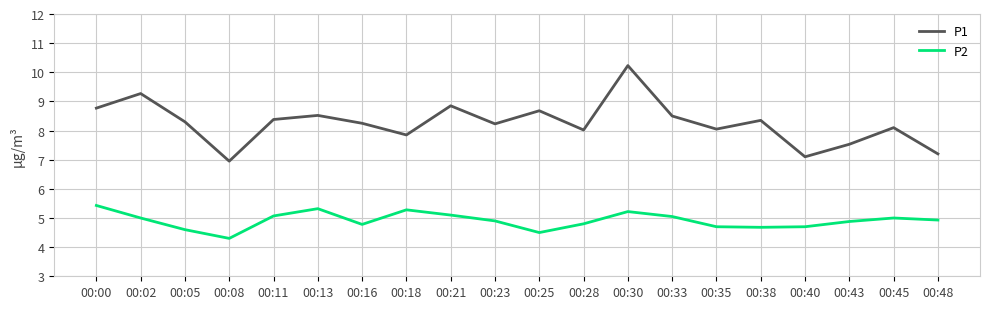

Where is the first local maximum for P1?

00:02